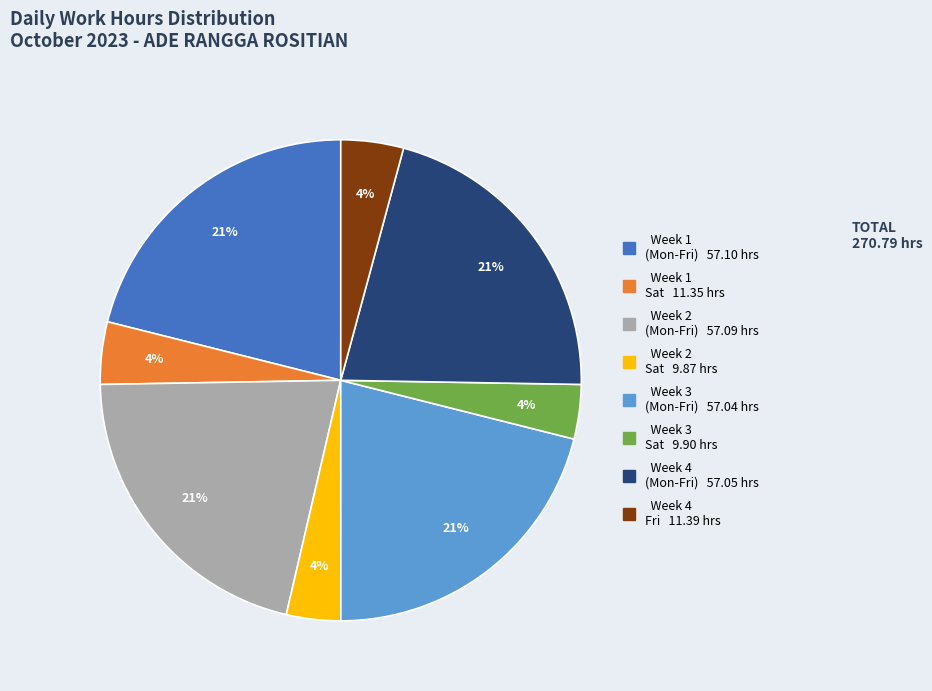

To the nearest percent, what is the difference between the largest and smallest slice percentages?

17%